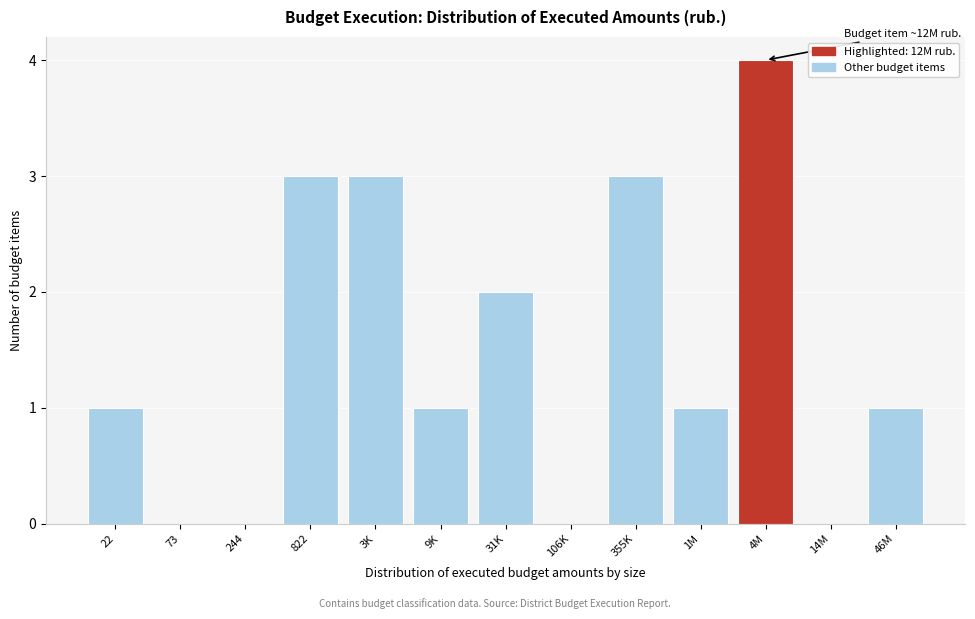

Reading left to right, extract all data points from this chart.

22=1	73=0	244=0	822=3	3K=3	9K=1	31K=2	106K=0	355K=3	1M=1	4M=4	14M=0	46M=1